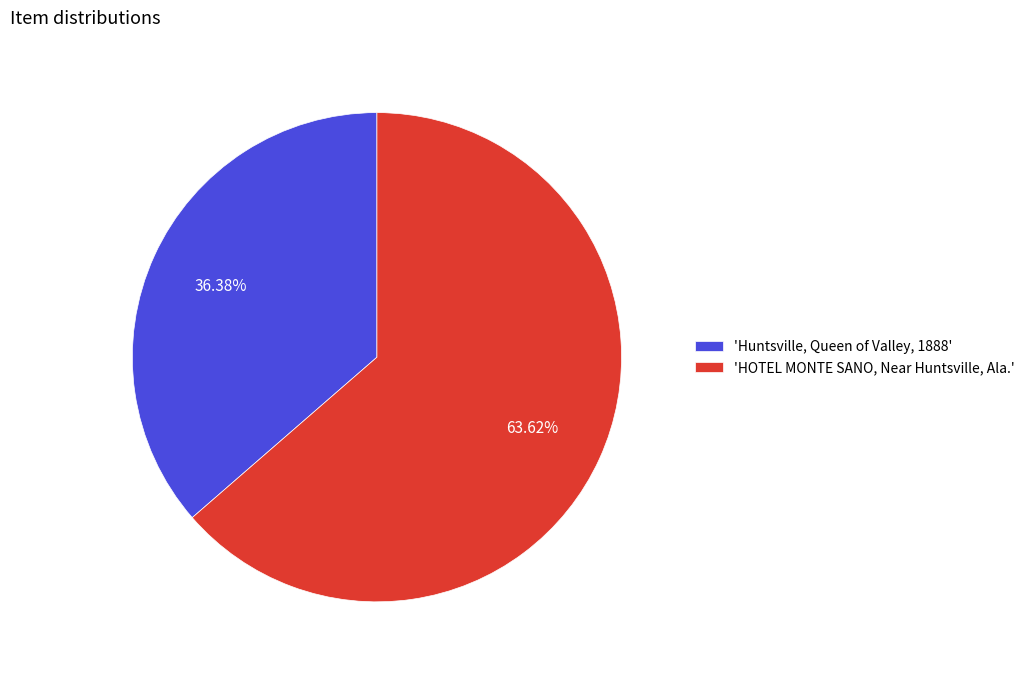

Combined, do 'HOTEL MONTE SANO, Near Huntsville, Ala.' and 'Huntsville, Queen of Valley, 1888' account for over 50%?

Yes